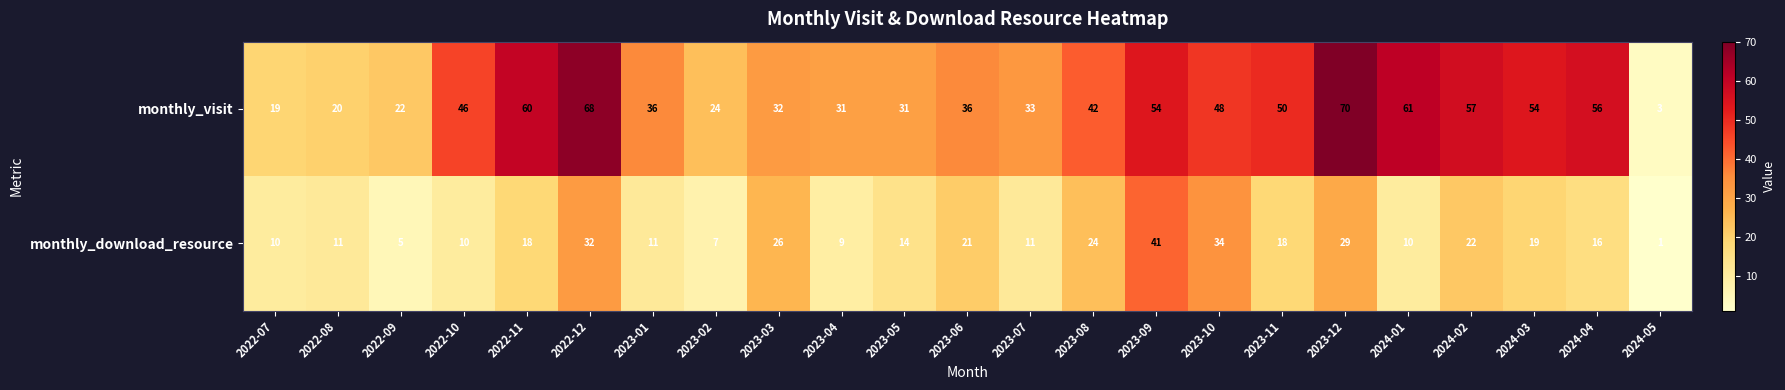

What is the total value across all series at 2023-05?

45